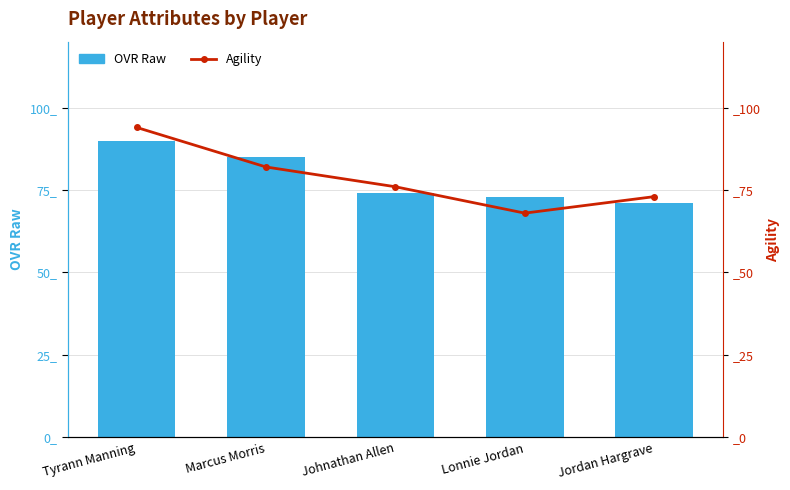

Which has a higher value, Tyrann Manning or Johnathan Allen?

Tyrann Manning